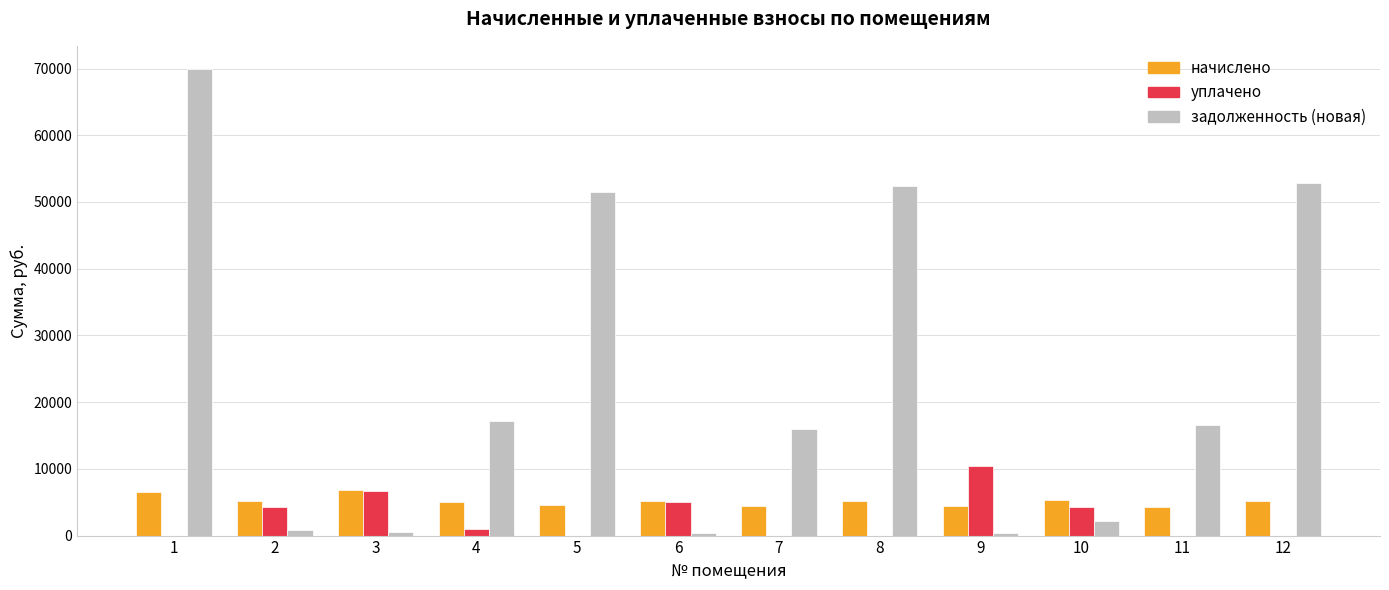

What is the sum of all задолженность (новая) values?

280862.0